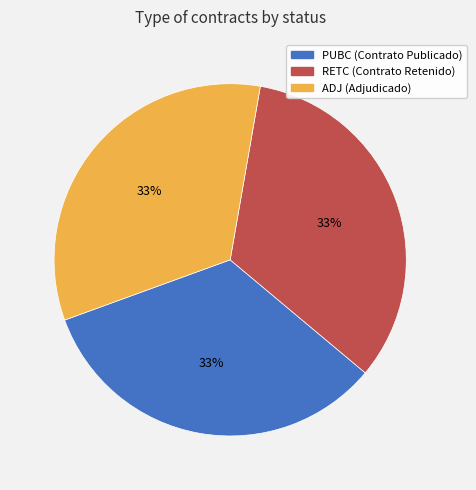

To the nearest percent, what percentage of the pie is RETC?

33%